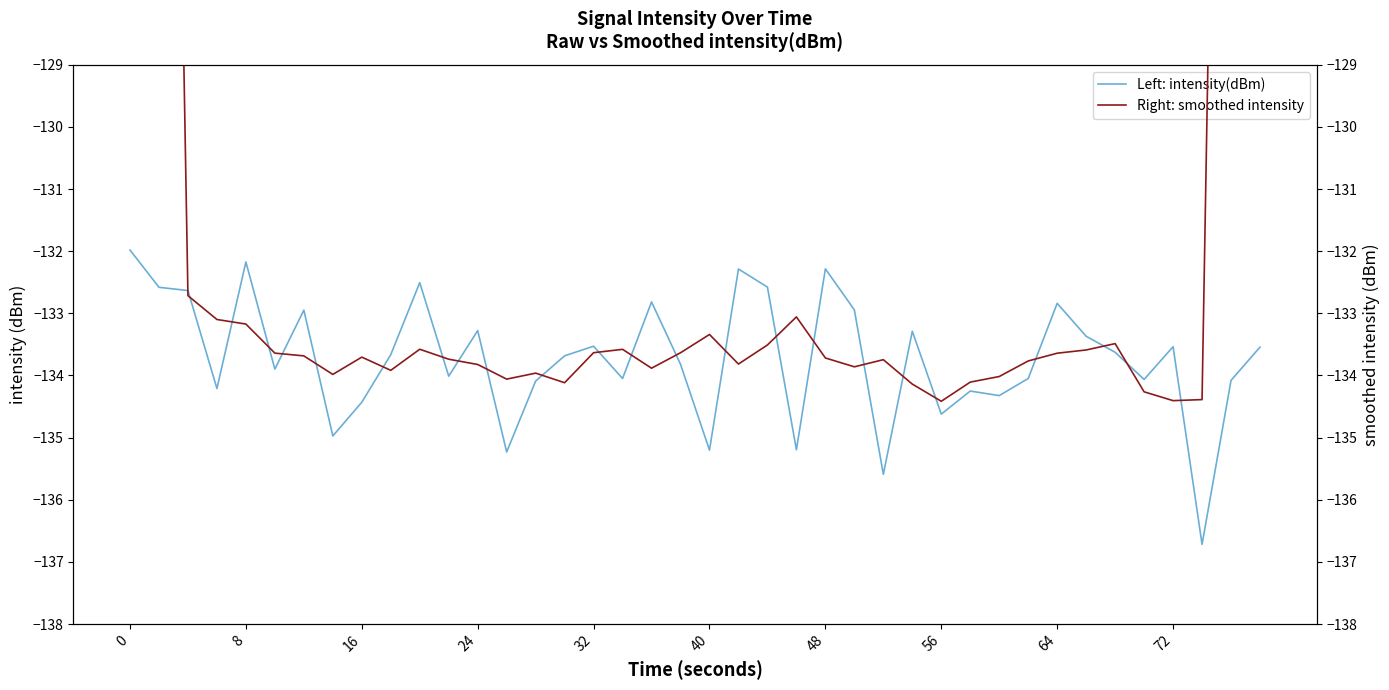

What is the maximum value shown in the chart?

-79.4